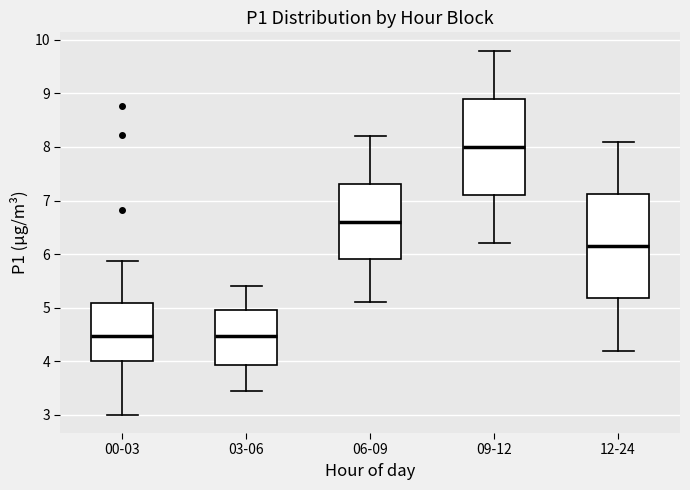

Reading left to right, transcribe this box plot: for each box, give where its median line is, the range the box spans, and where its two whiskers end, as read against the y-axis. The values are not printed on the chart, so give them approximately, as read against the axis.

00-03: median 4.5, box 4.0 to 5.1, whiskers 3.0 to 5.9
03-06: median 4.5, box 3.9 to 5.0, whiskers 3.5 to 5.4
06-09: median 6.6, box 5.9 to 7.3, whiskers 5.1 to 8.2
09-12: median 8.0, box 7.1 to 8.9, whiskers 6.2 to 9.8
12-24: median 6.2, box 5.2 to 7.1, whiskers 4.2 to 8.1